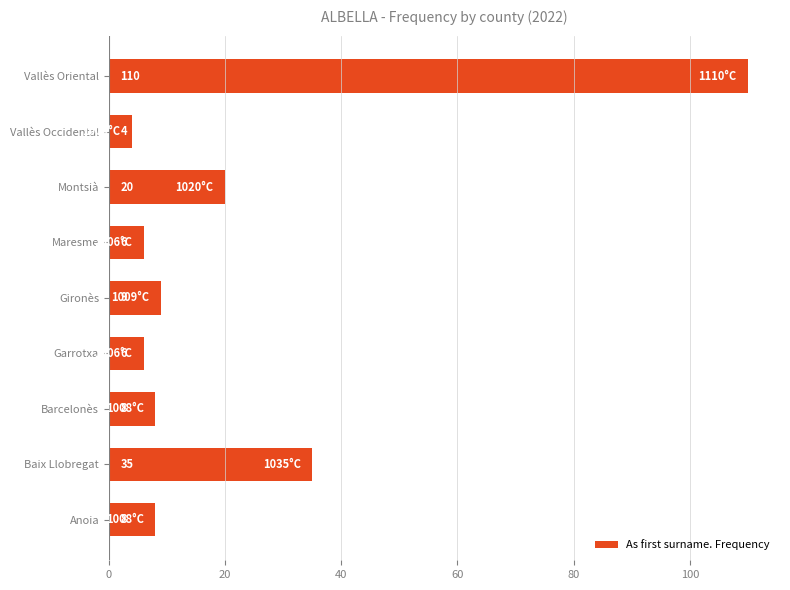

What is the approximate value at Garrotxa, to the nearest 10?

10